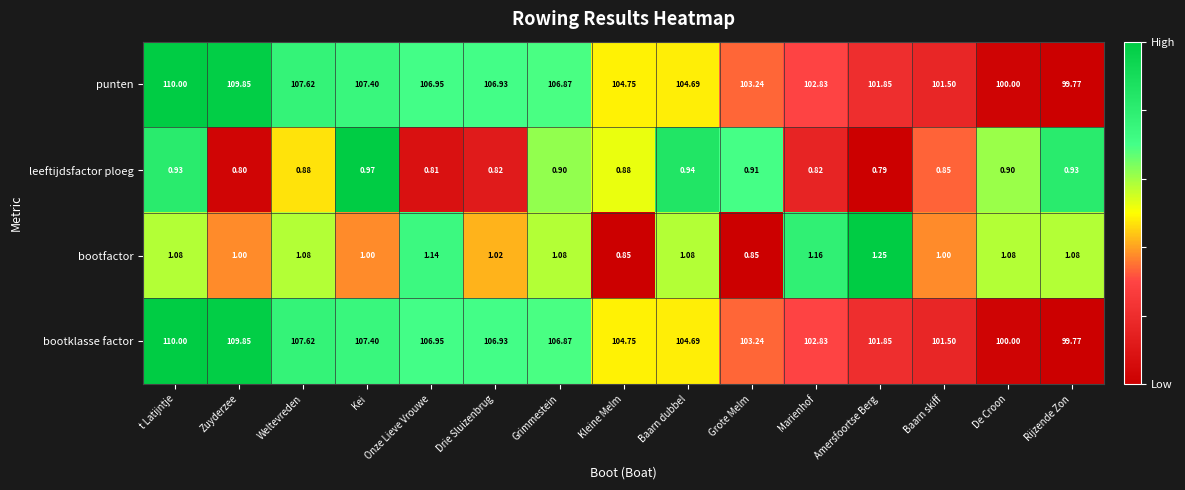

At which category is the sum across all series the highest?

t Latijntje